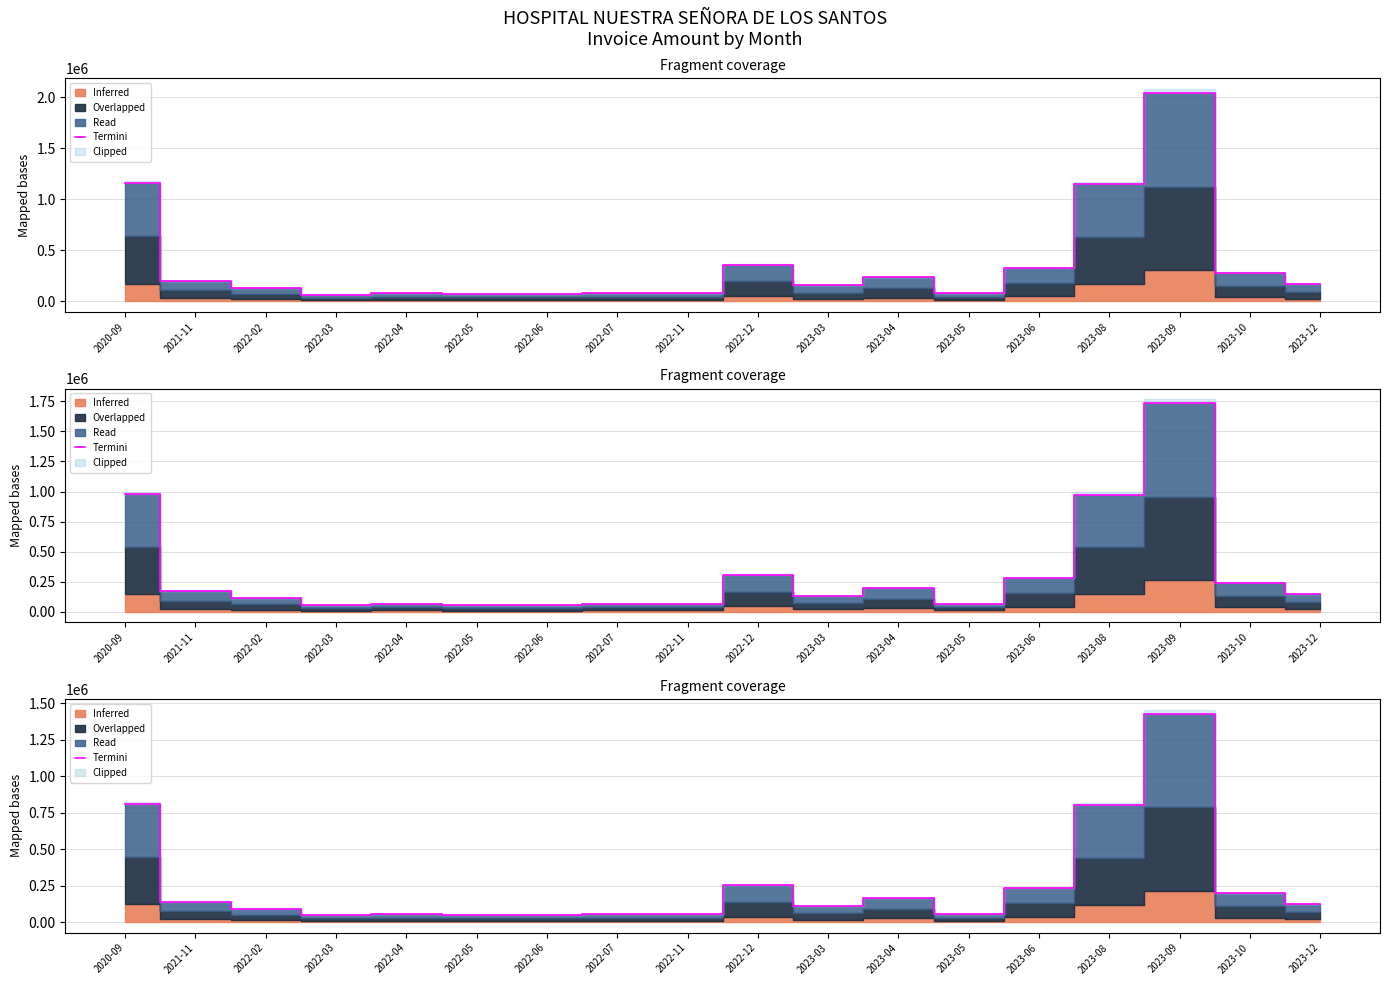

What is the difference between the maximum and minimum values?

1382222.8